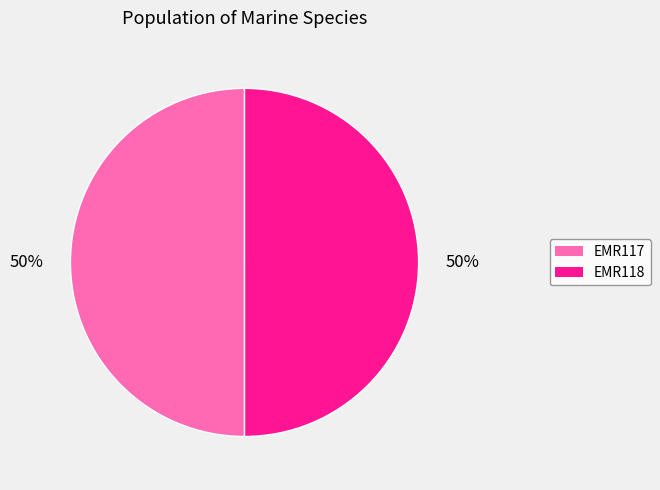

Do EMR117 and EMR118 together represent more than half of the pie?

Yes